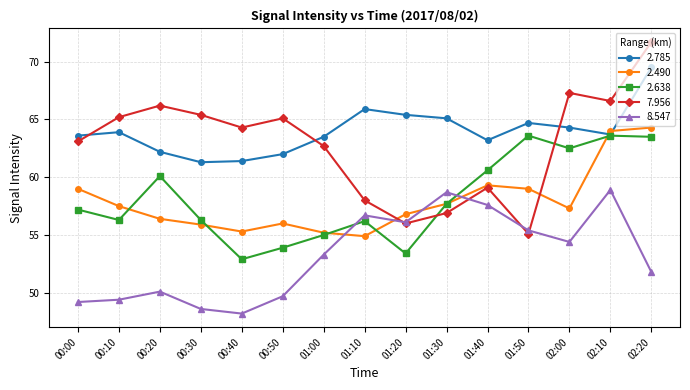

The value of 2.785 at 02:00 is 38.2. True or false?

False